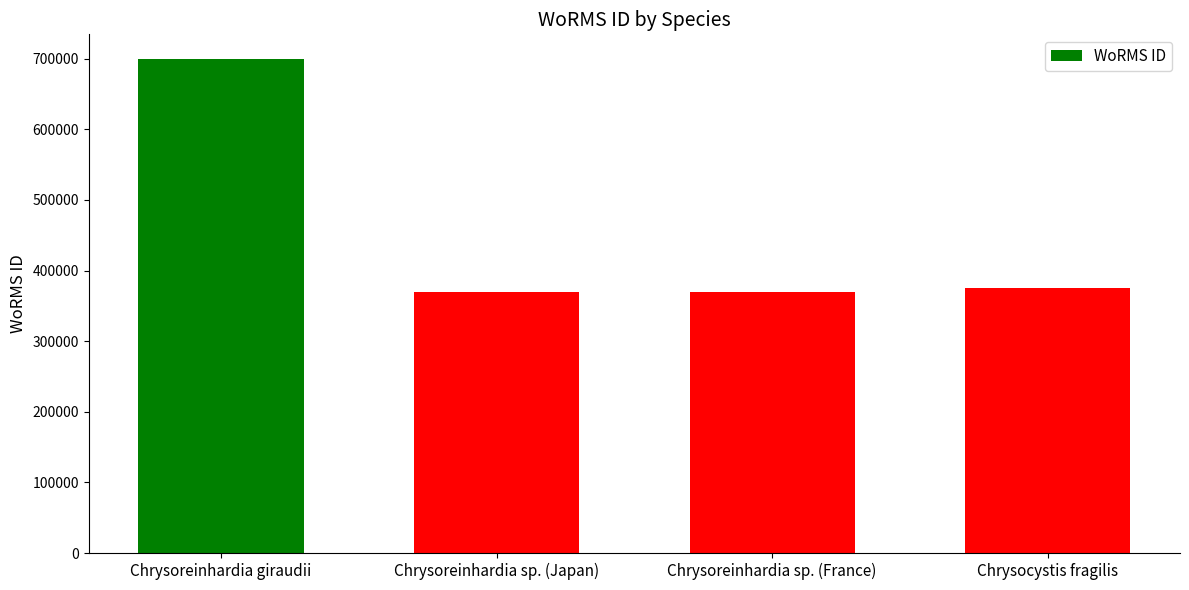

What position from the right is Chrysoreinhardia sp. (Japan)?

3